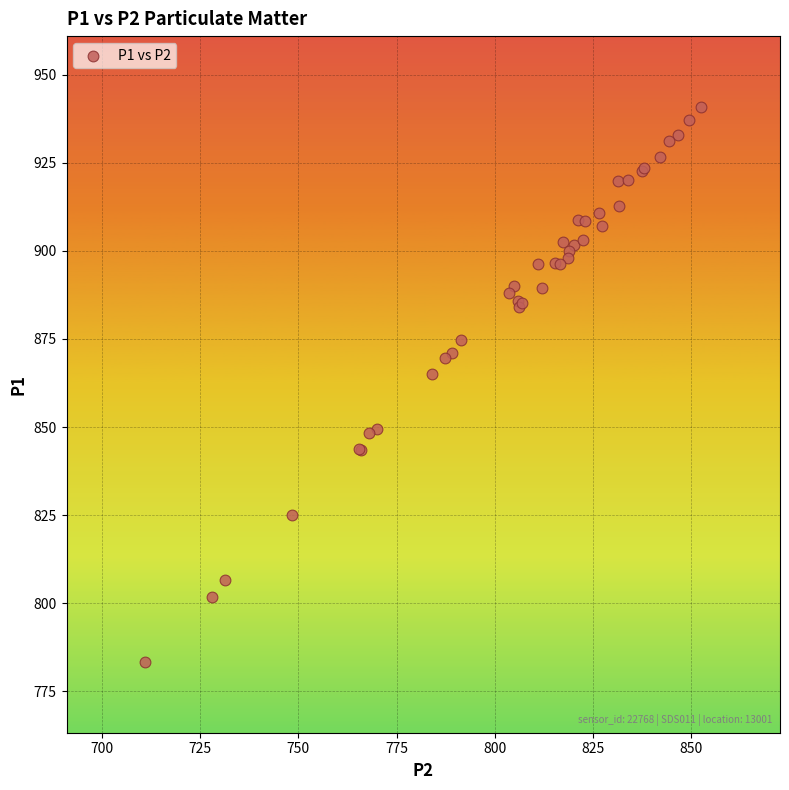

What Y value in the scatter plot is closest to 862?

865.1